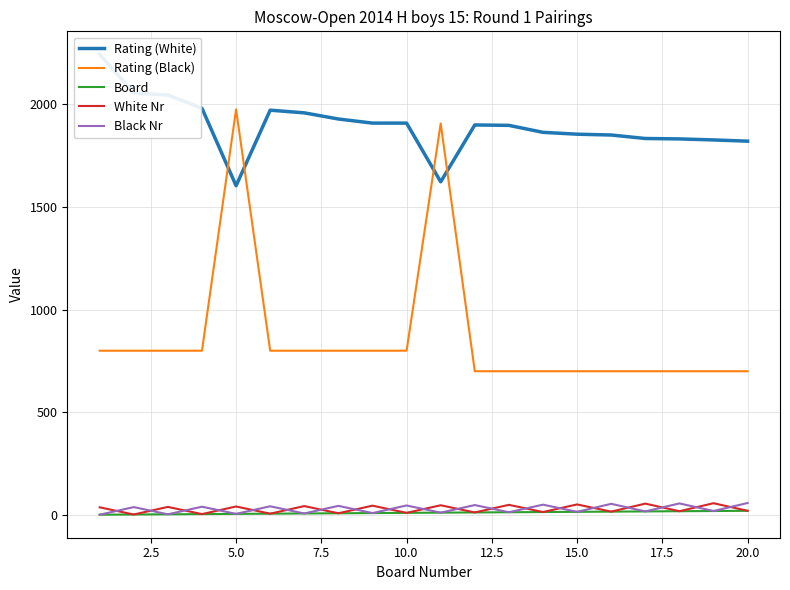

At which category is the sum across all series the highest?

10.0